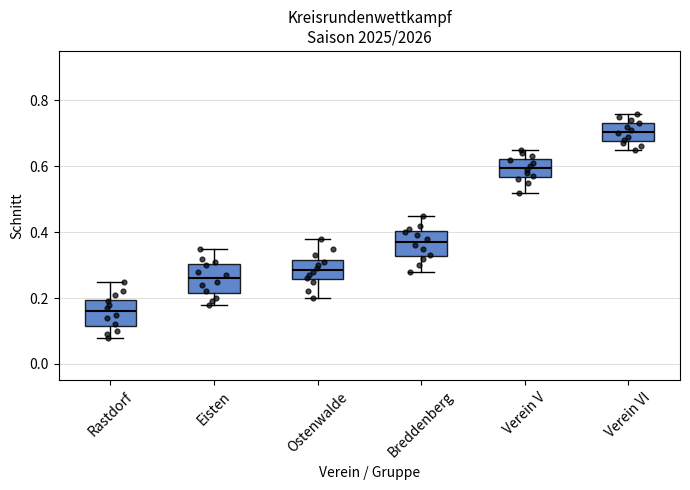

Which box's median line is the lowest?

Rastdorf